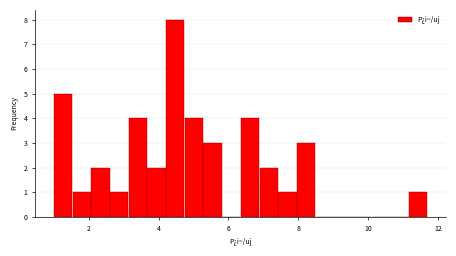

Around what value on the x-axis is the tallest bar? Give the approximate position of its centre, as read against the axis.

4.4